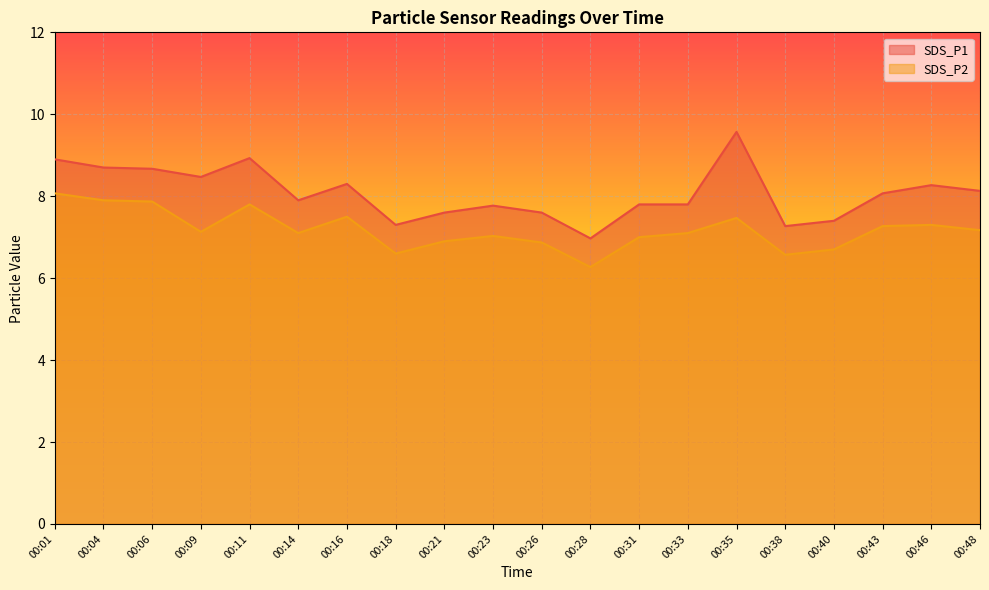

What is the sum of all SDS_P1 values?

161.4